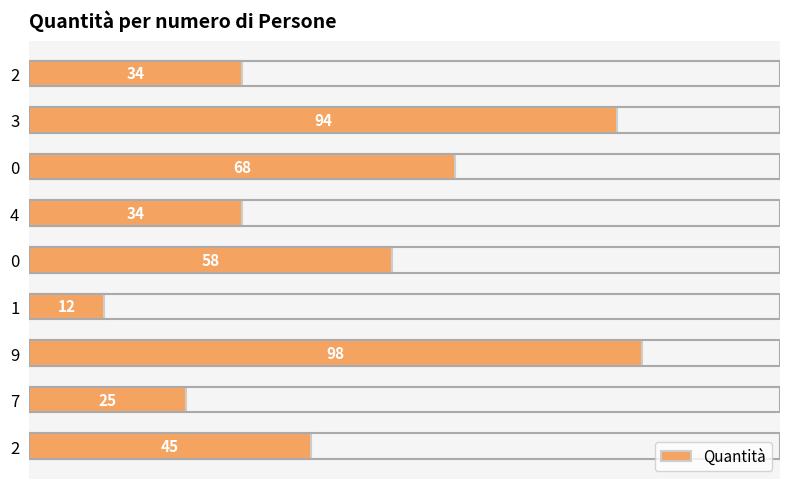

What is the sum of all values?

468